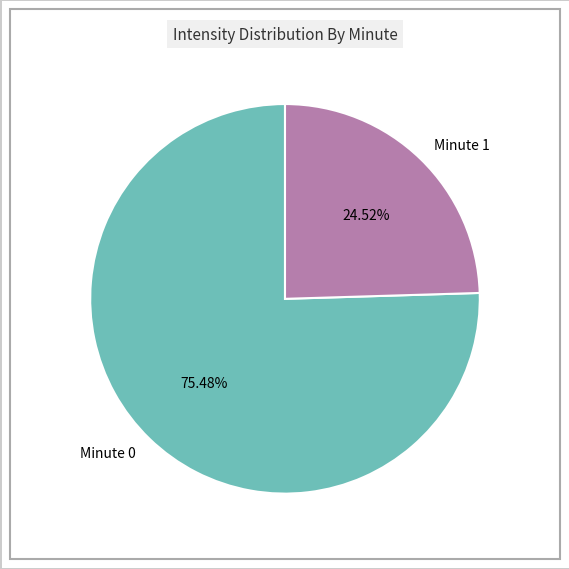

What is the largest slice in the pie chart?

Minute 0